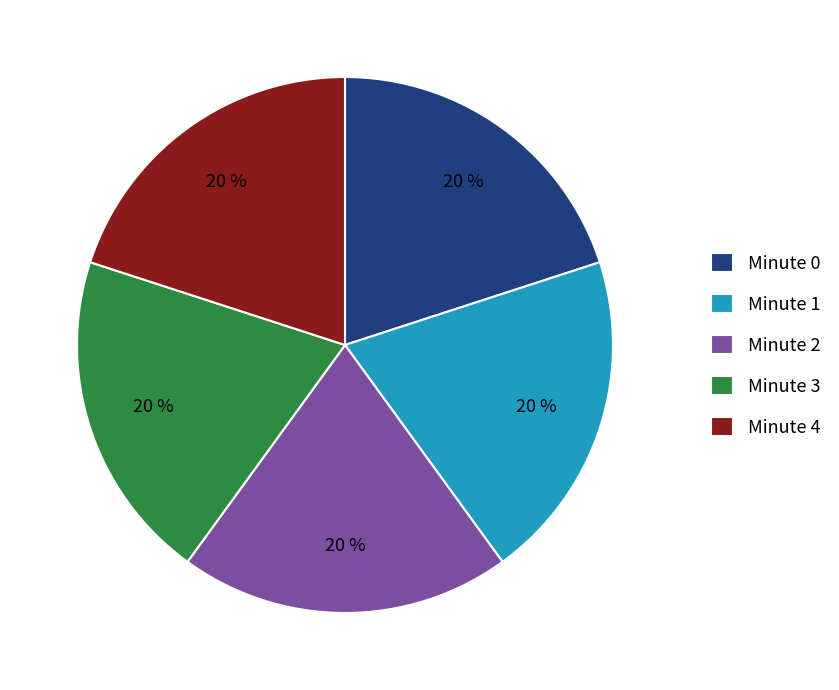

Count the number of slices in the pie.

5